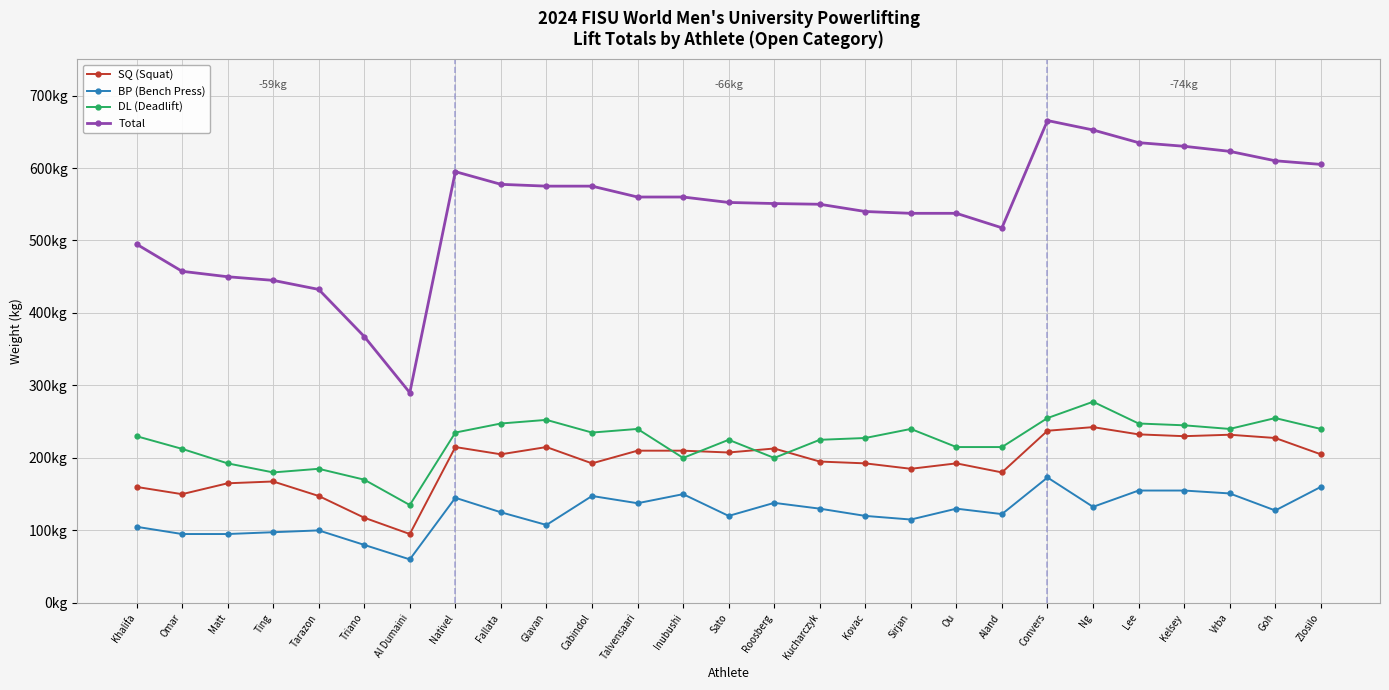

What is the value of the SQ (Squat) point at the 12th from the left?

210.0